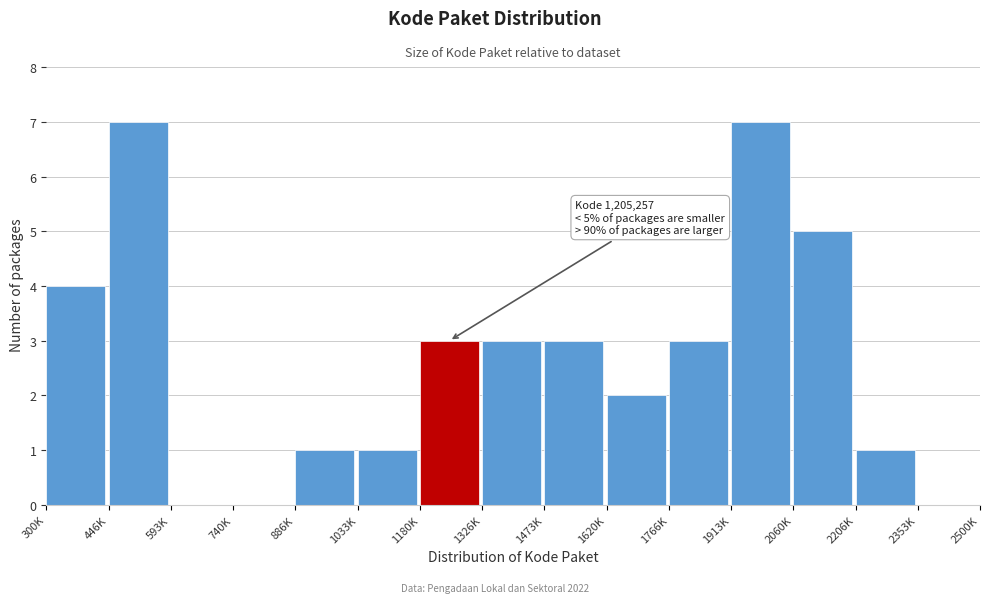

Reading right to left, transcribe all the data shown in this chart.

2353K=0	2206K=1	2060K=5	1913K=7	1766K=3	1620K=2	1473K=3	1326K=3	1180K=3	1033K=1	886K=1	740K=0	593K=0	446K=7	300K=4